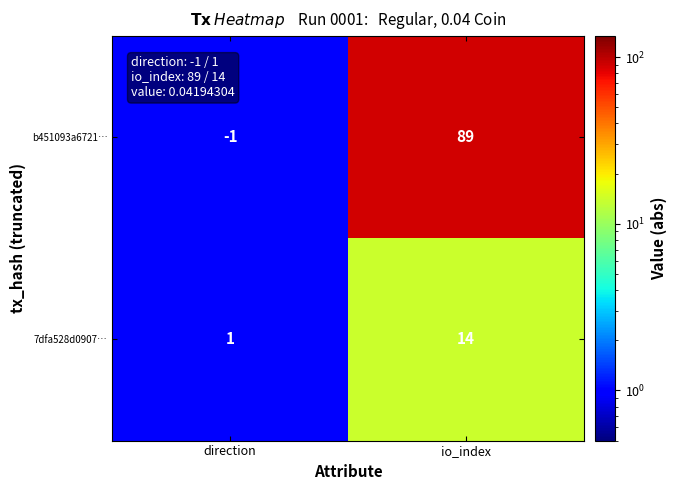

True or false: 7dfa528d0907… has a value of 9 at io_index.

False